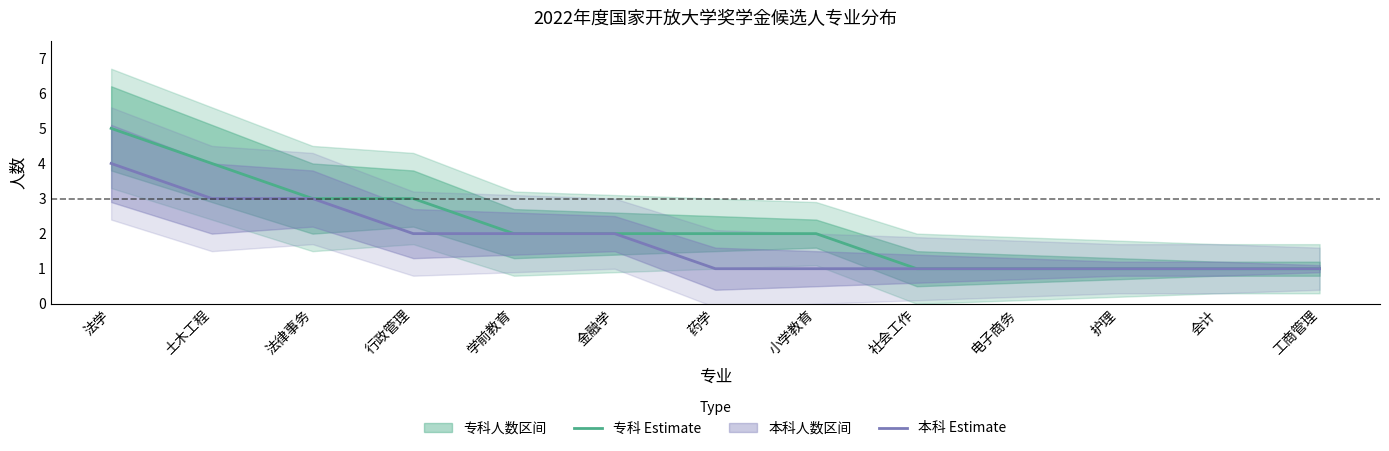

What is the sum of all 专科 Estimate values?

28